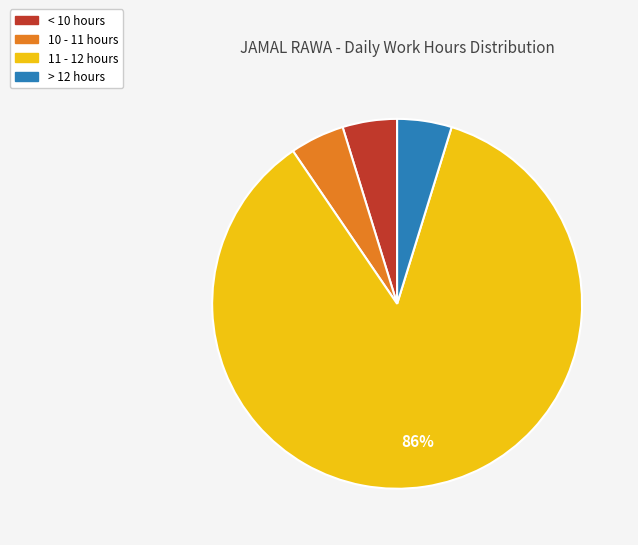

To the nearest percent, what is the average slice percentage?

25%